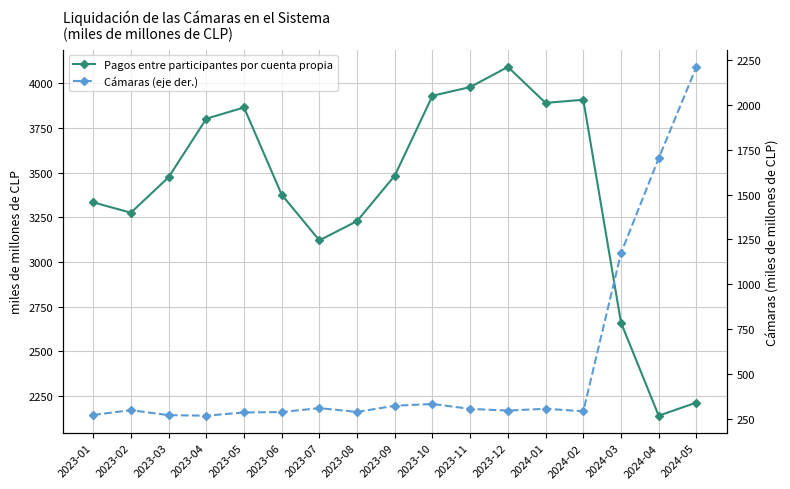

At which label is Pagos entre participantes por cuenta propia closest to 3115?

2023-07